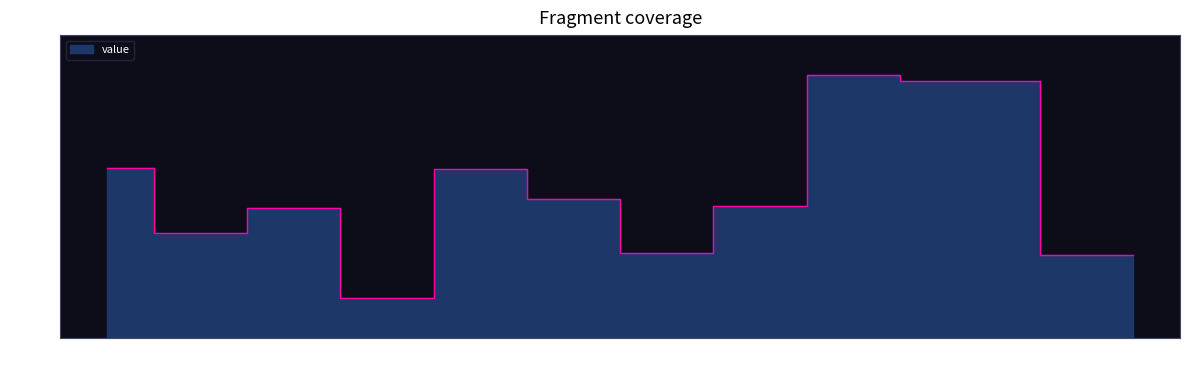

What is the average value?

430.1